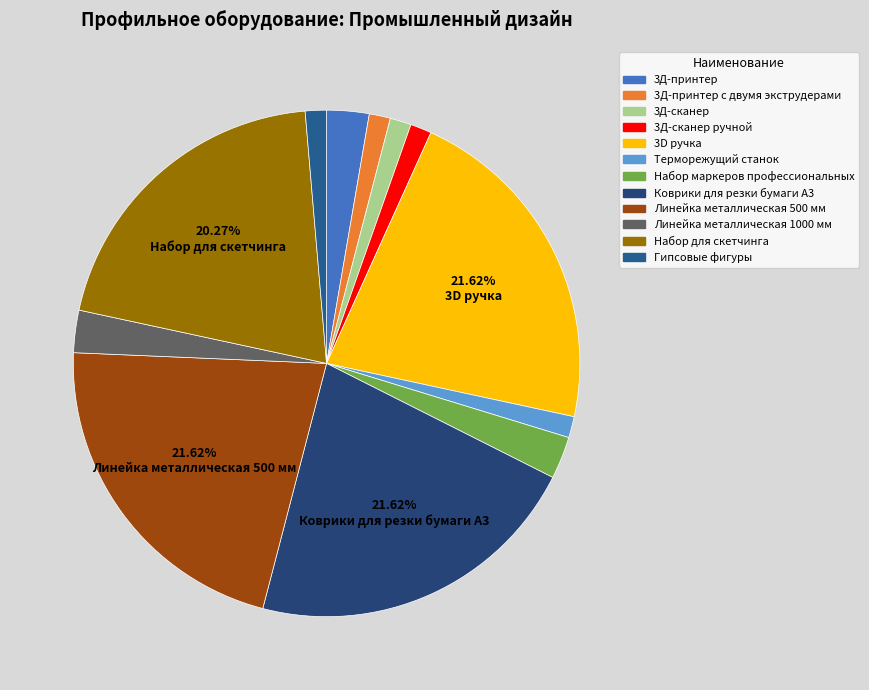

Is there a majority slice in this chart?

No